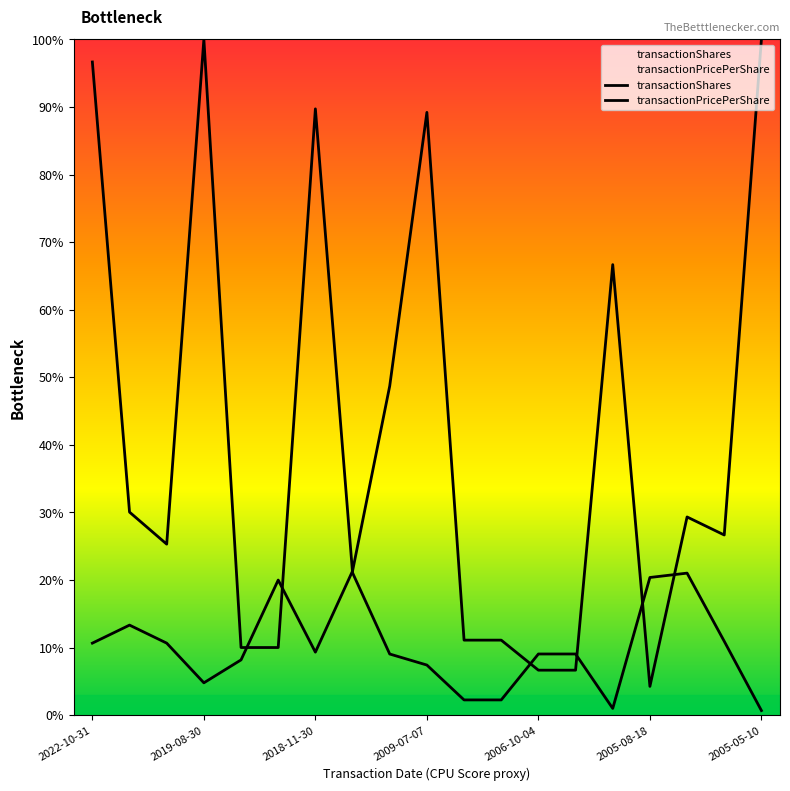

What is the minimum value for transactionShares?

4.3